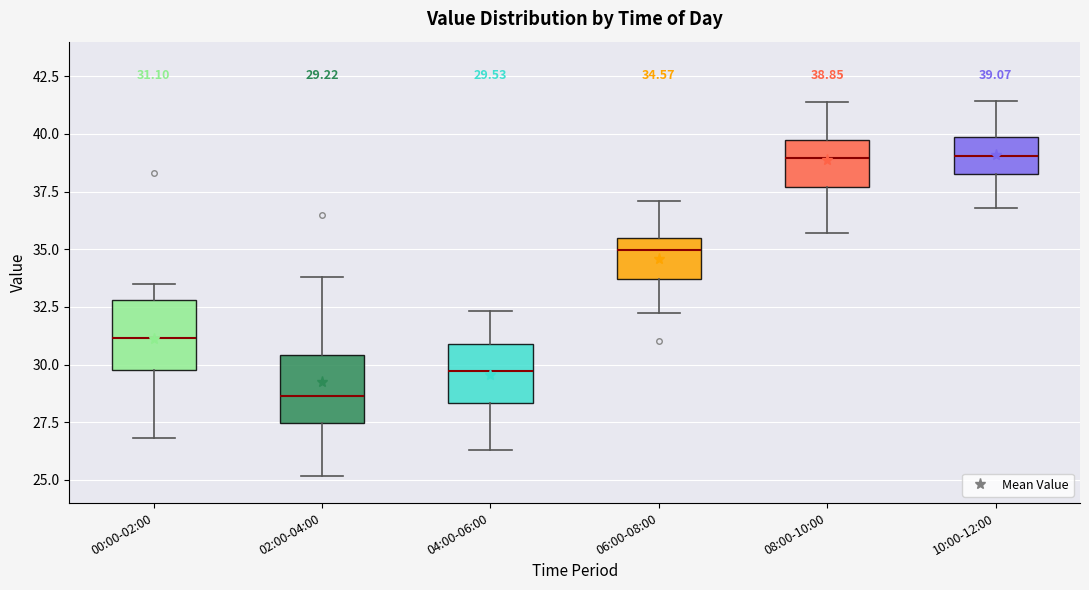

Which box's median line is the lowest?

02:00-04:00